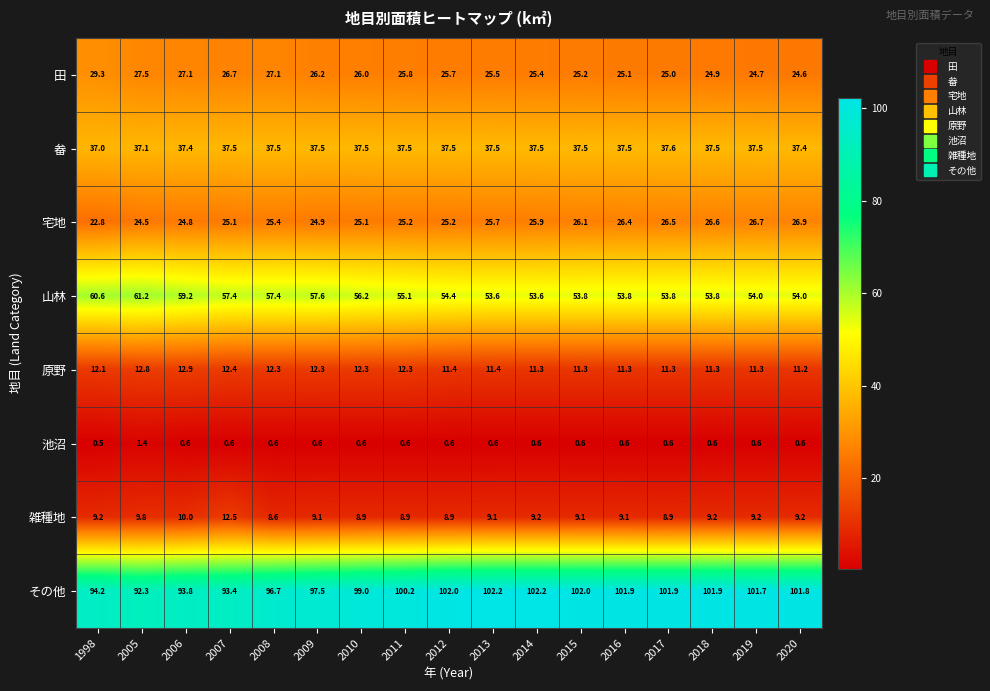

How many data points in その他 are above 101?

9